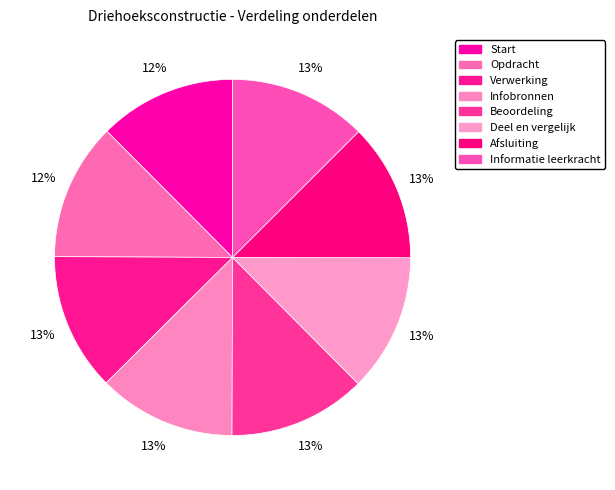

How many slices are in this pie chart?

8